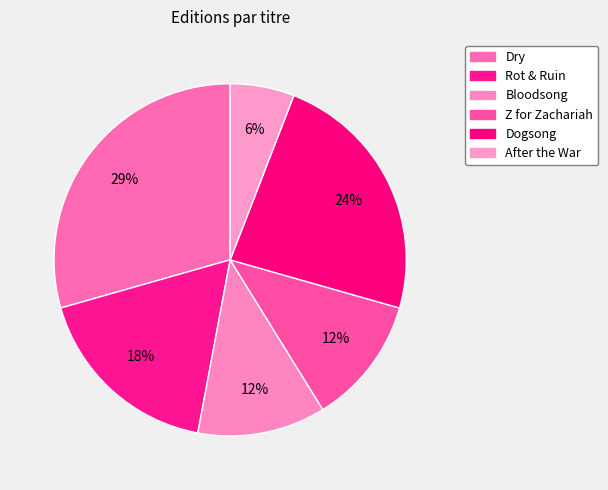

Does Dry represent more than half of the total?

No